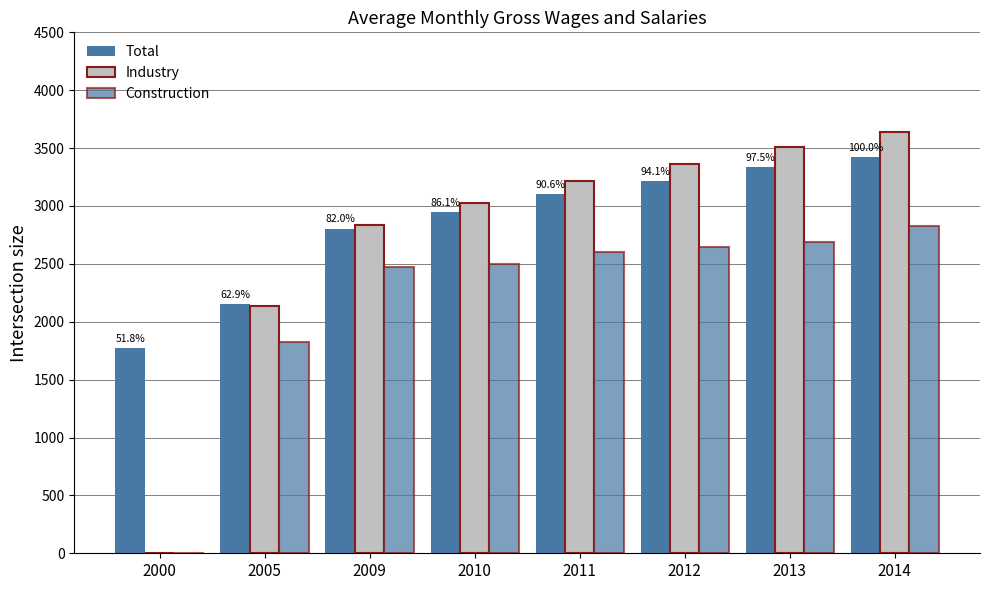

How many data points does each series have?

8